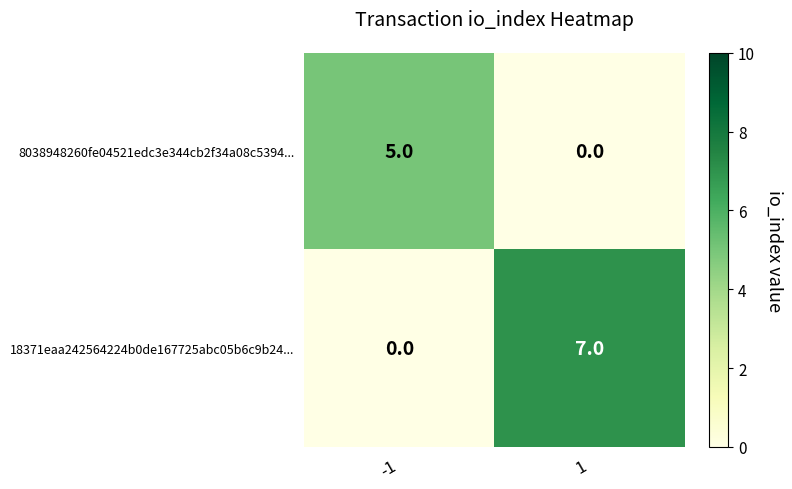

What is the difference between the highest and lowest values at 1?

7